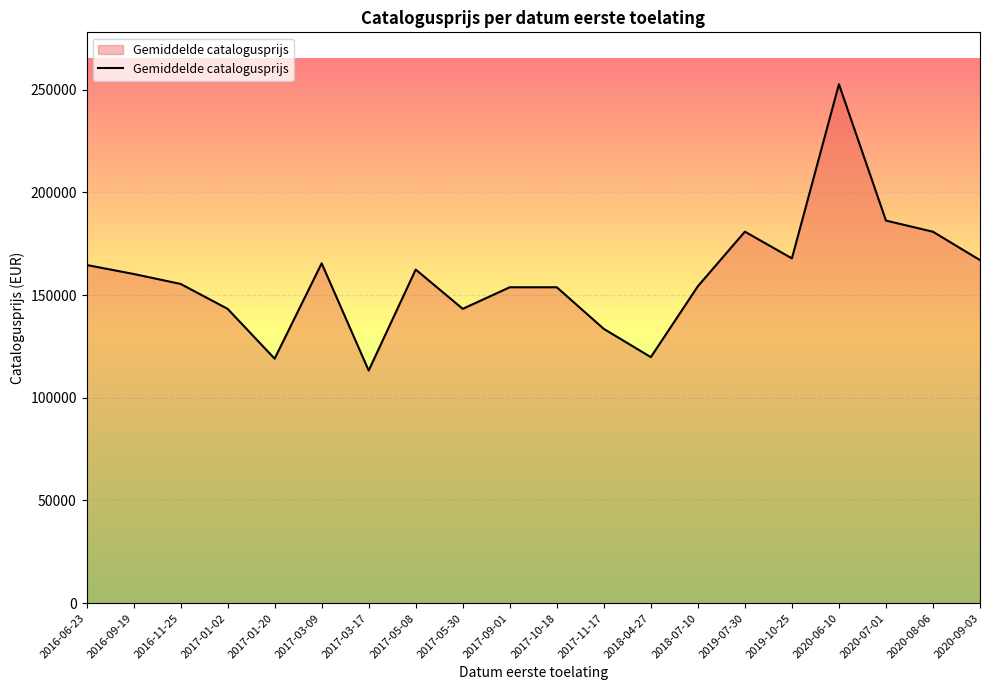

What position from the right is 2019-10-25?

5